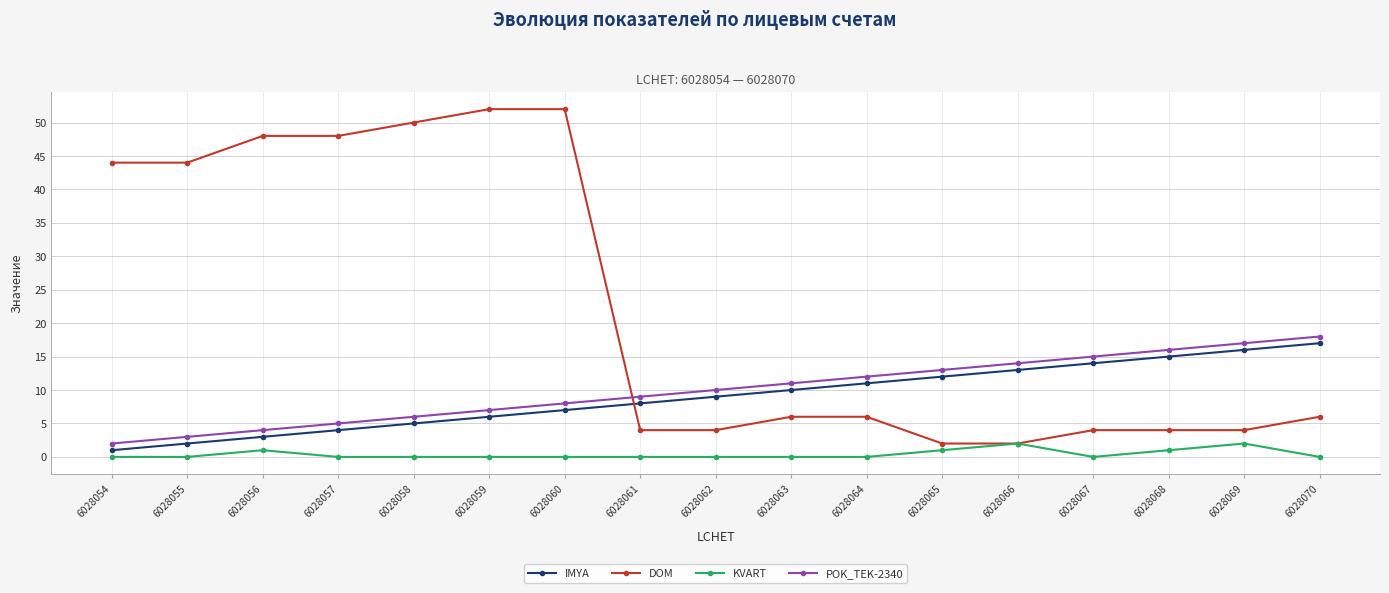

True or false: IMYA and KVART intersect in this chart.

False